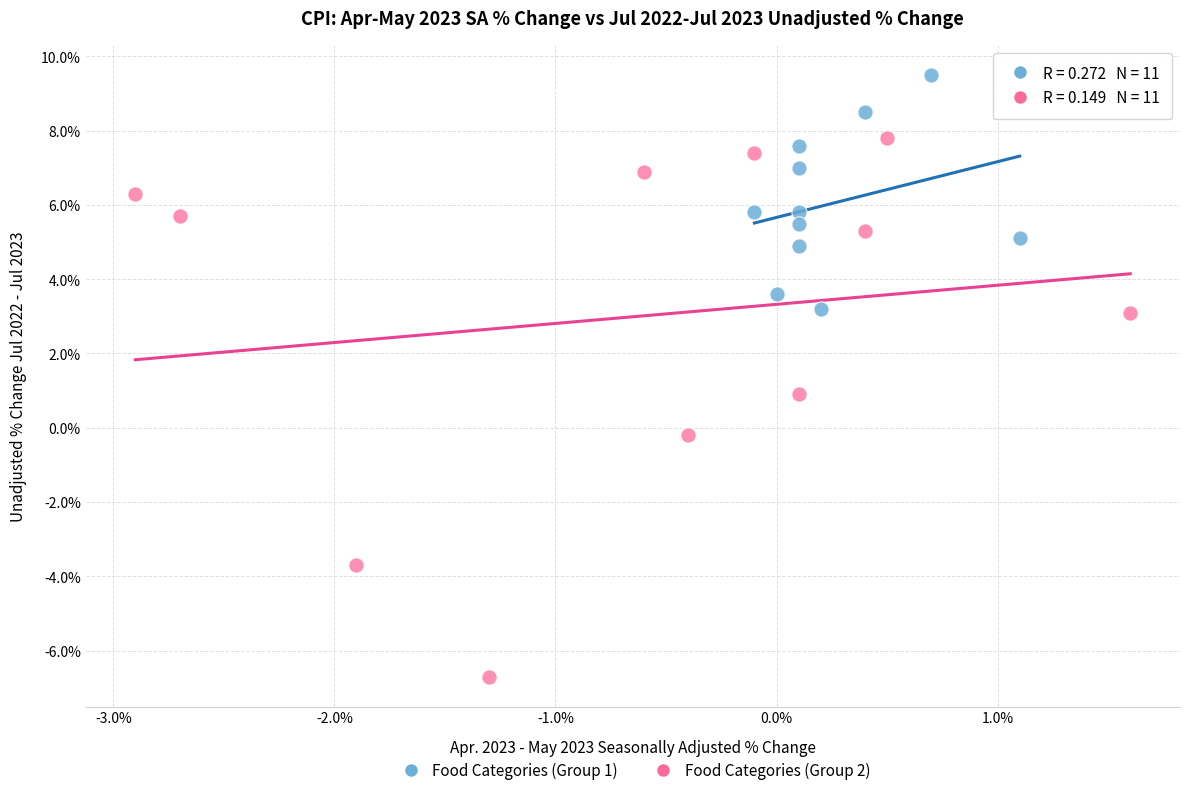

Which series contains the lowest Y value?

Food Categories (Group 2)